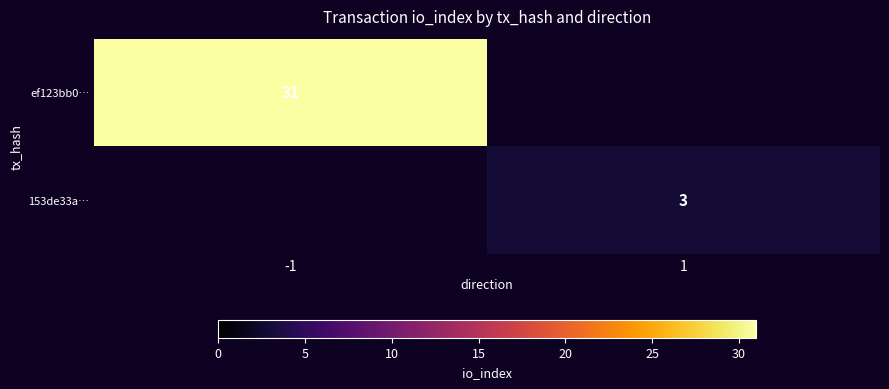

The value of 153de33a… at 1 is 5.1. True or false?

False